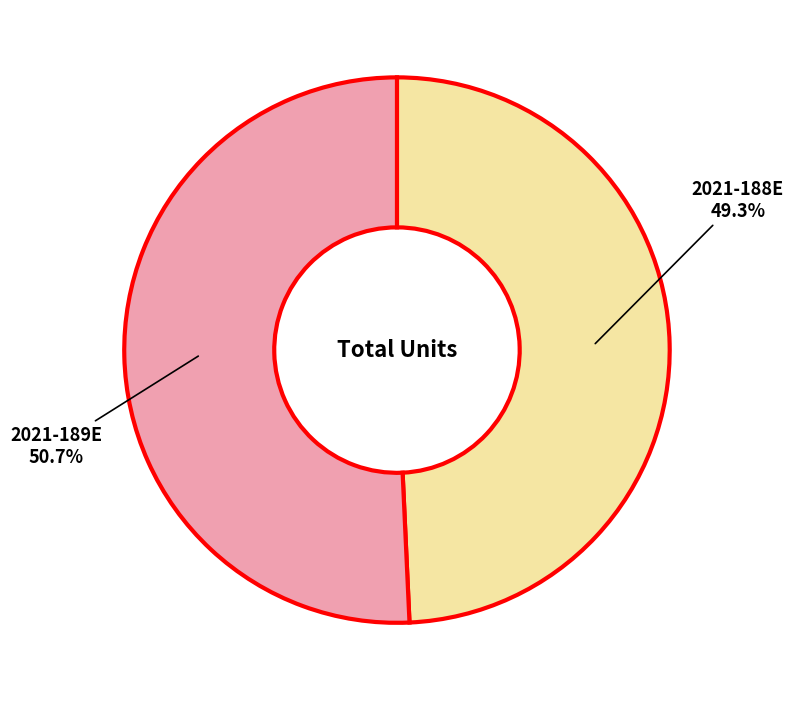

Does any single category account for the majority?

Yes